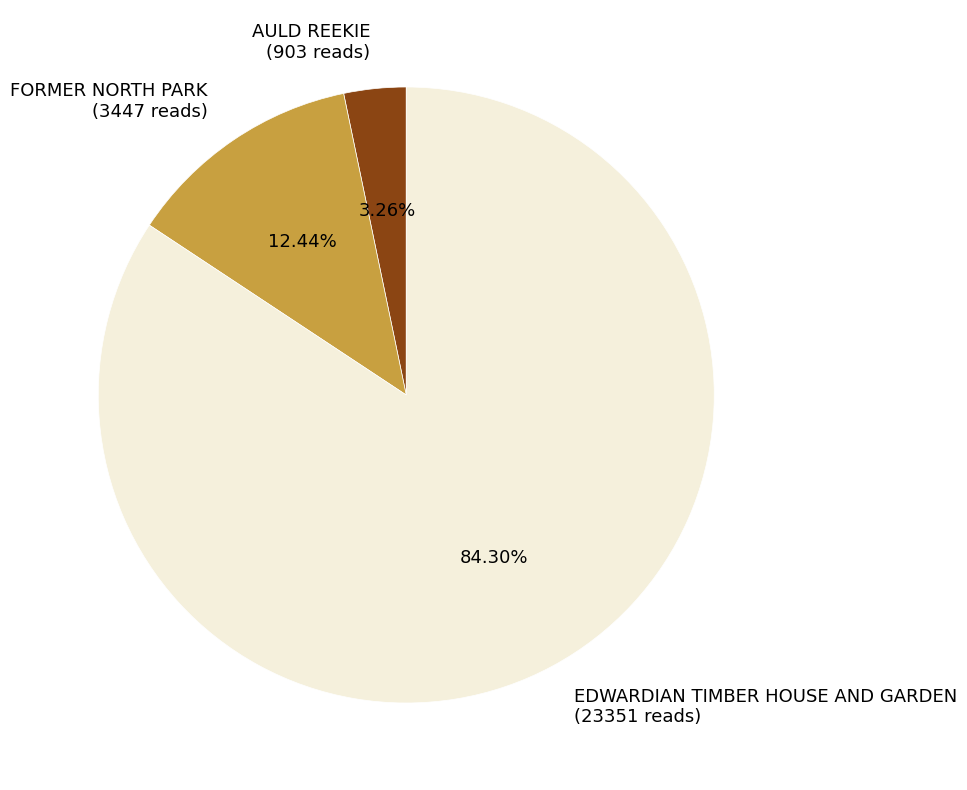

To the nearest percent, what percentage of the pie is AULD REEKIE?

3%